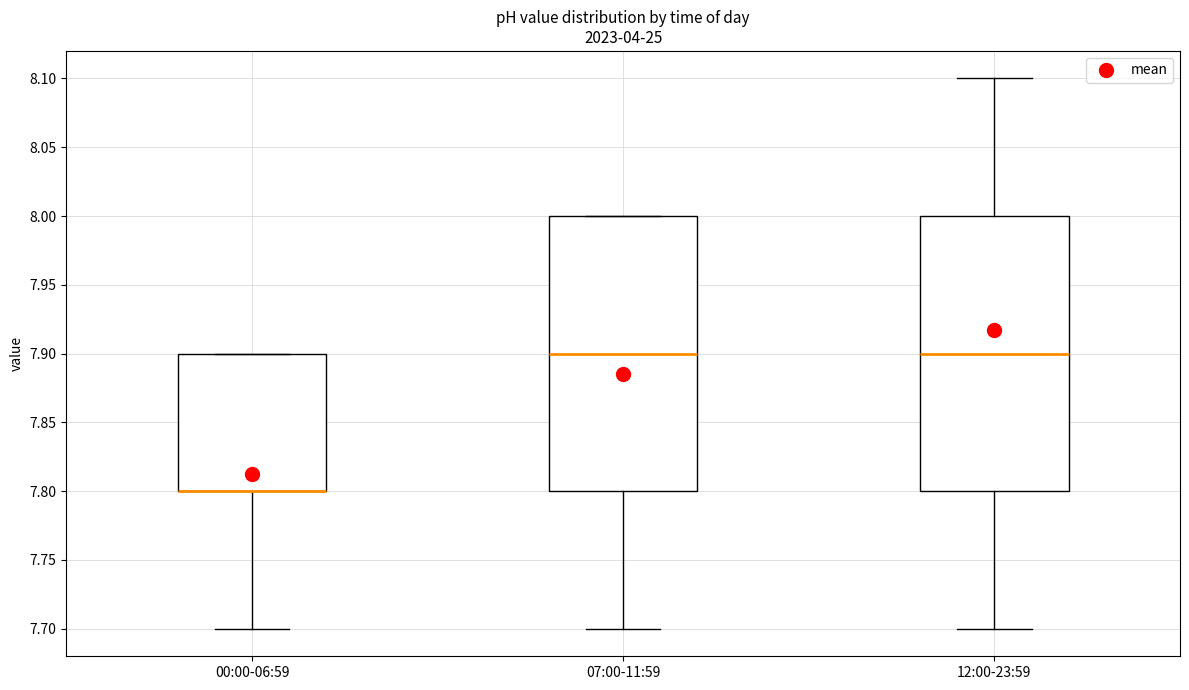

Where does the median line of the box for 07:00-11:59 sit on the y-axis? The values are not printed on the chart, so give them approximately, as read against the axis.

7.9